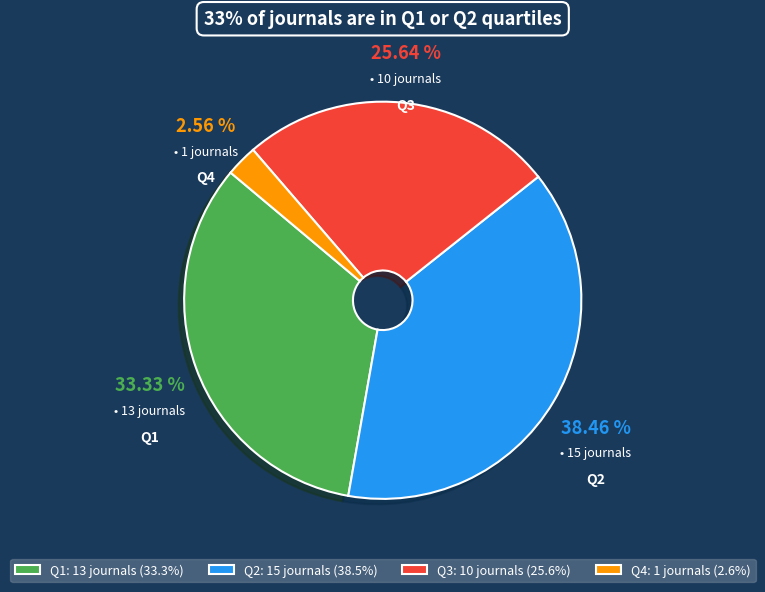

What percentage do Q3 and Q2 together represent?

64.1%